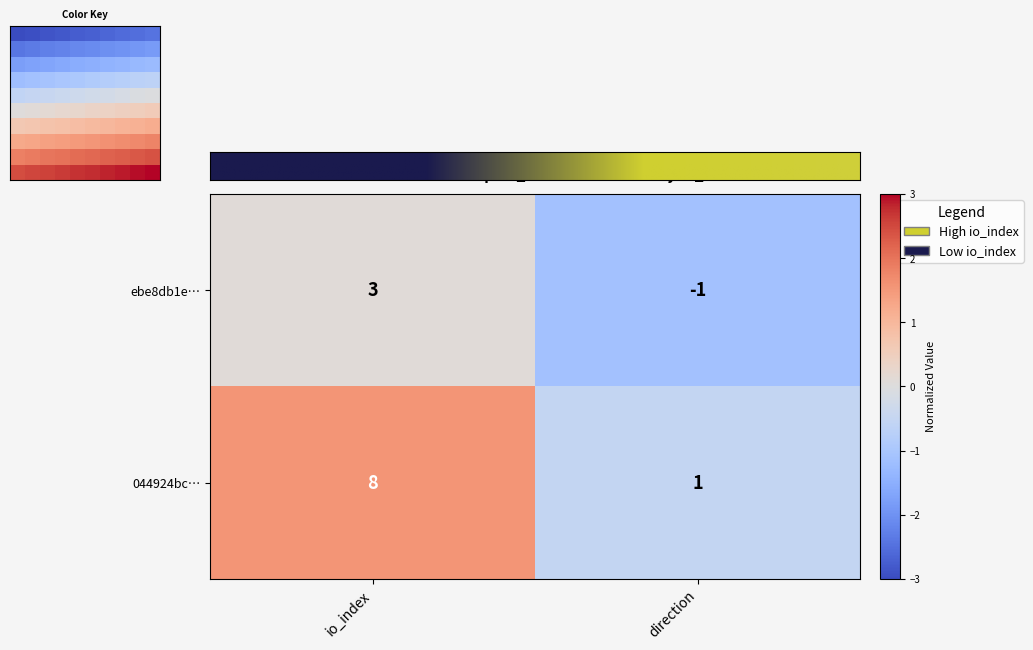

What is the difference between the maximum and minimum values in the 044924bc… series?

7